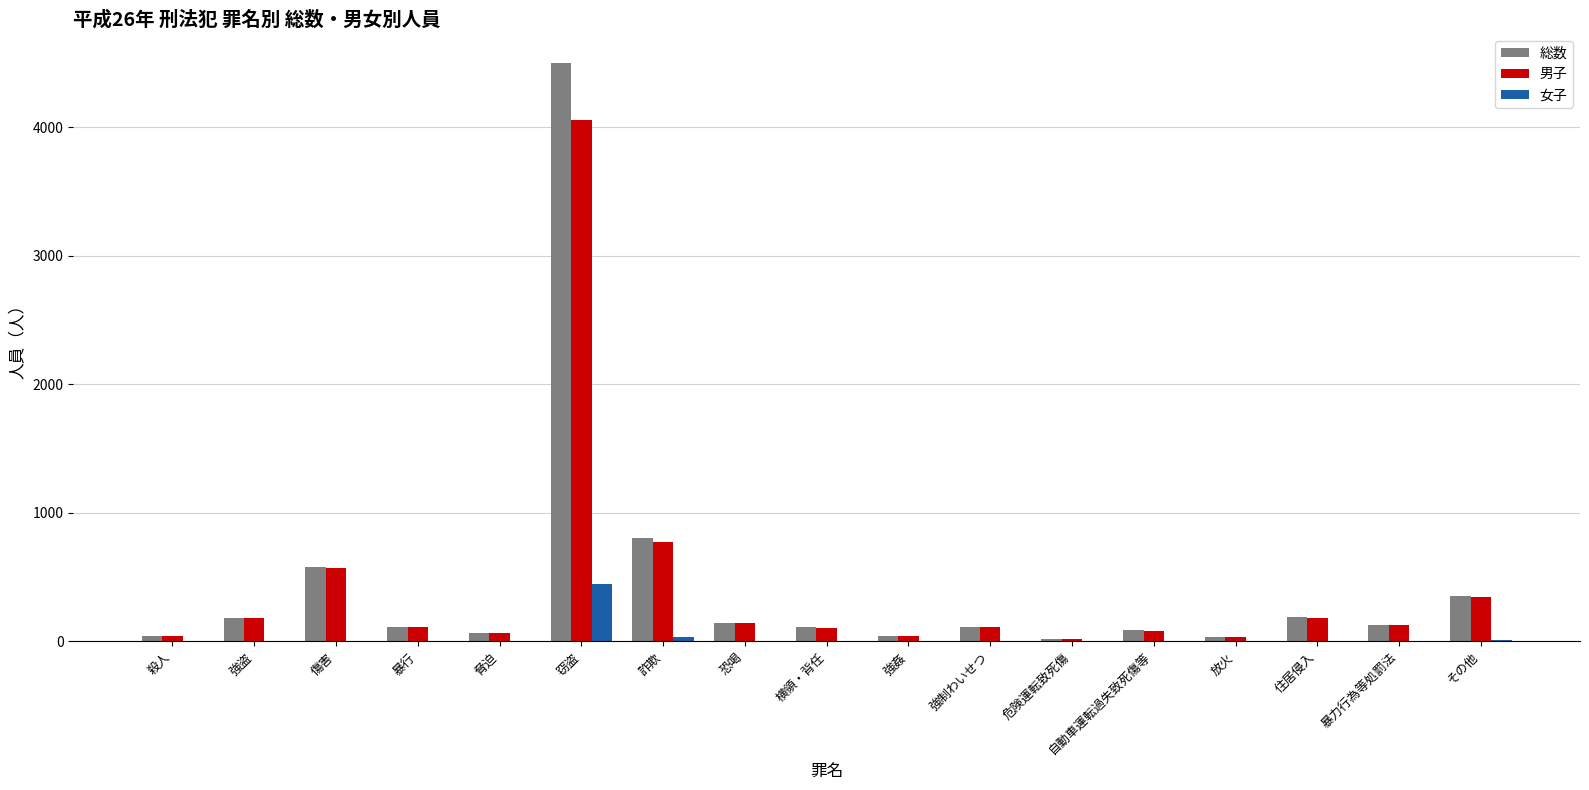

Read the 総数 value at 強盗, to the nearest 50.

200